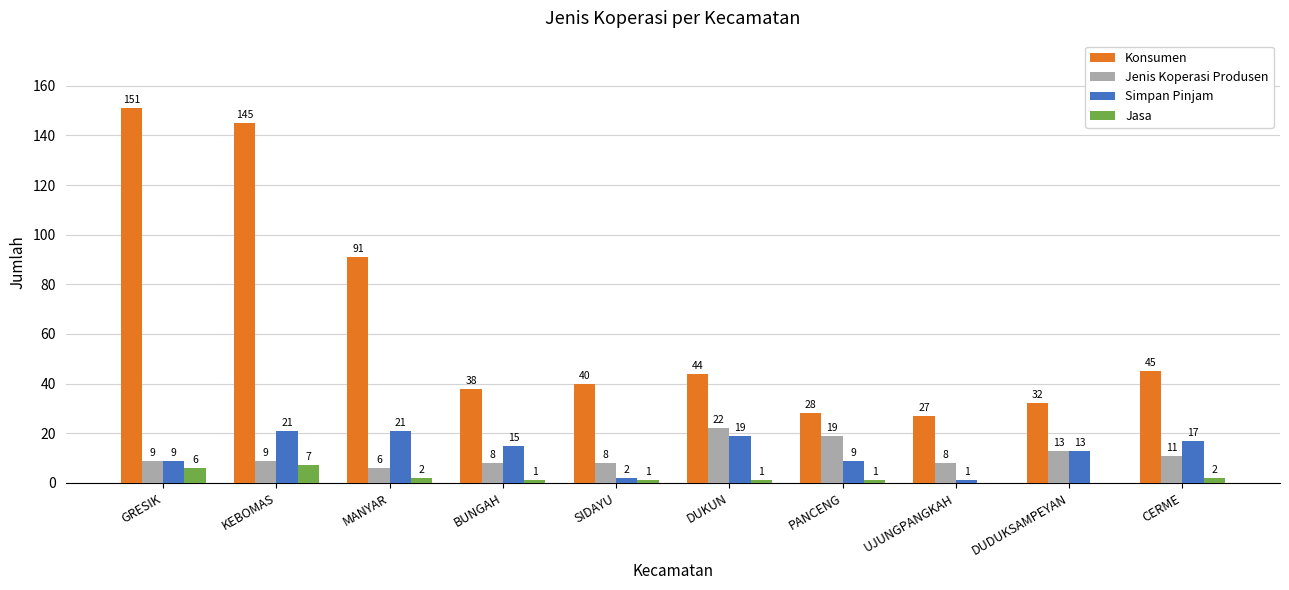

What is the highest value of the Konsumen series?

151